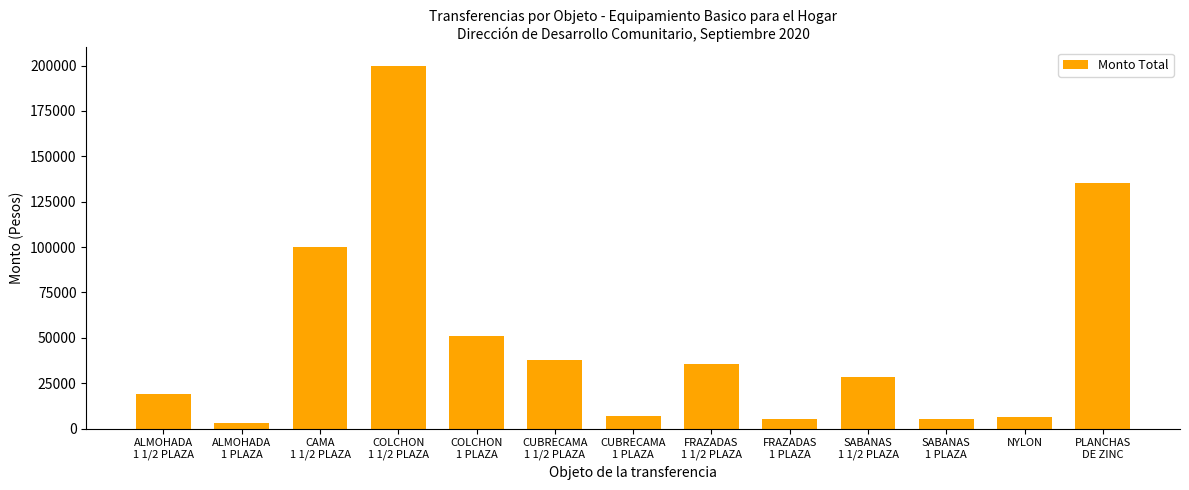

What is the value of the 8th bar from the left?

35700.0